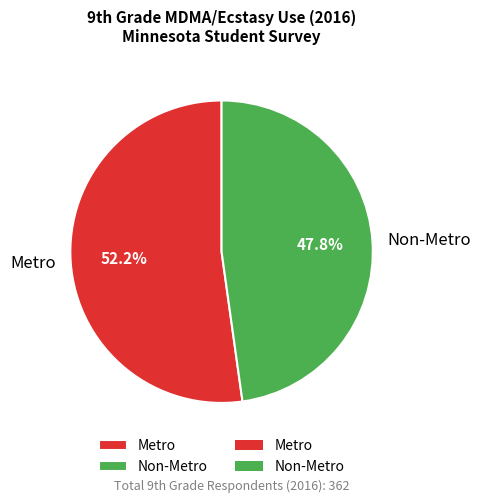

The Non-Metro slice represents 58% of the pie. True or false?

False